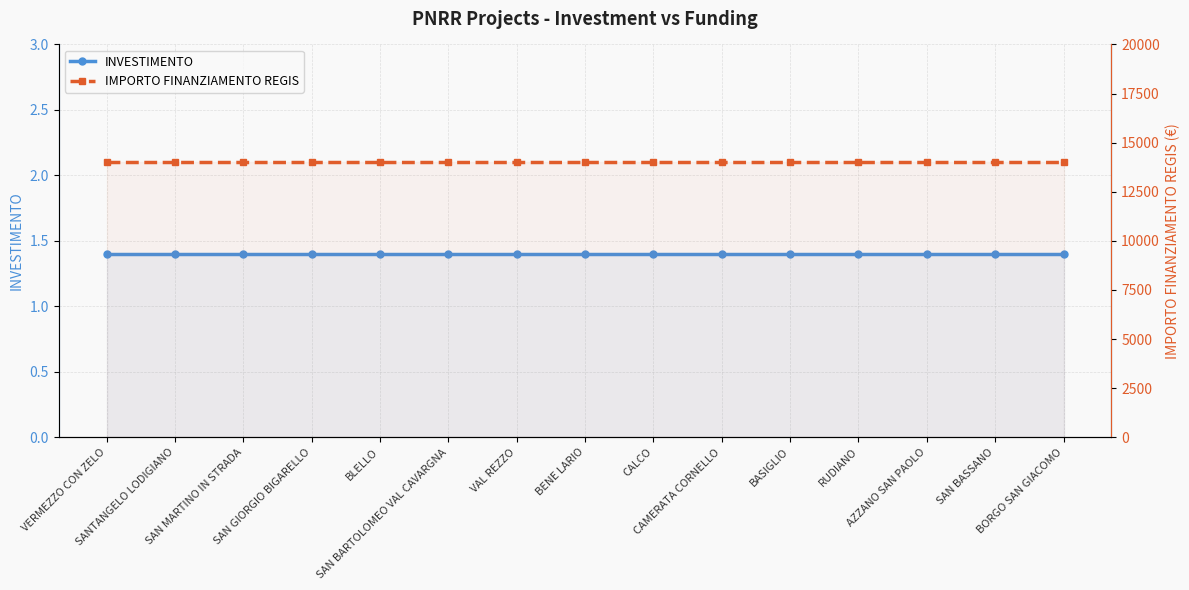

Which category has the highest value in the INVESTIMENTO series?

VERMEZZO CON ZELO